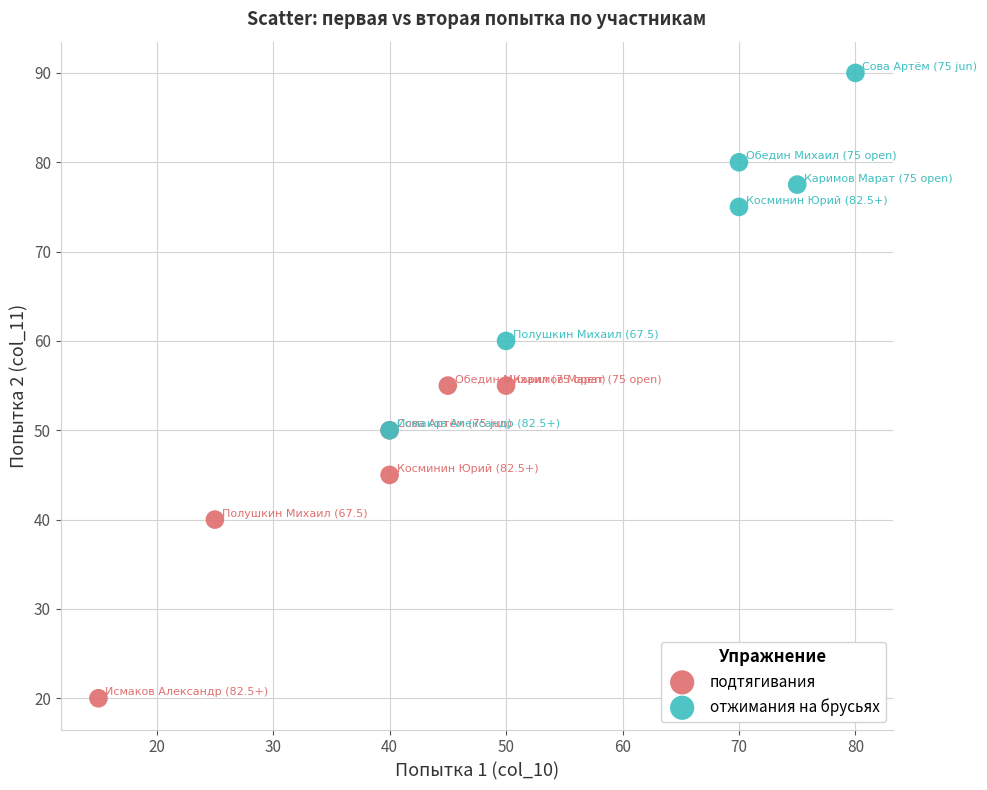

Which series has the widest spread of Y values?

отжимания на брусьях